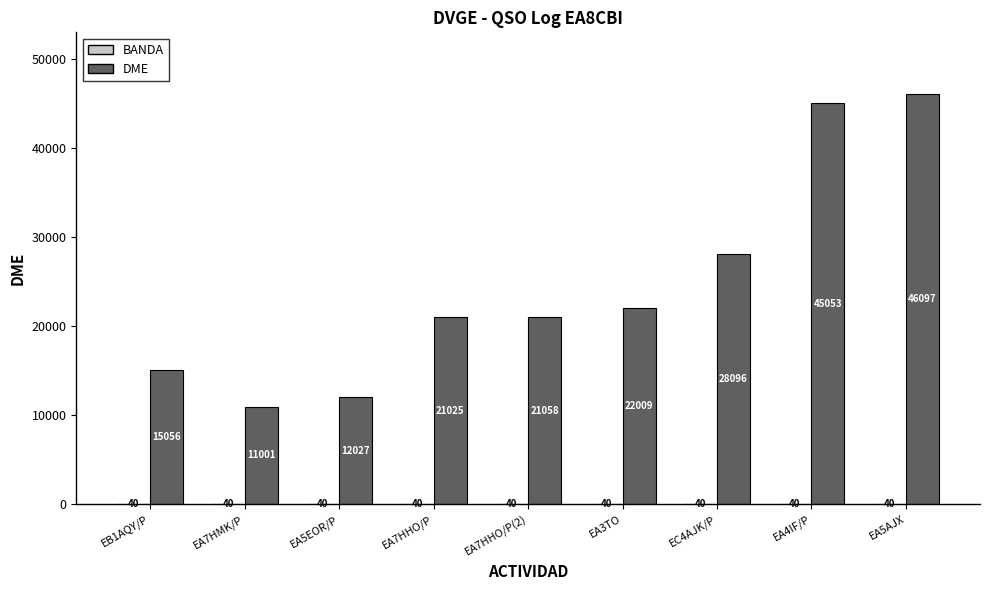

At which label is DME closest to 28549?

EC4AJK/P